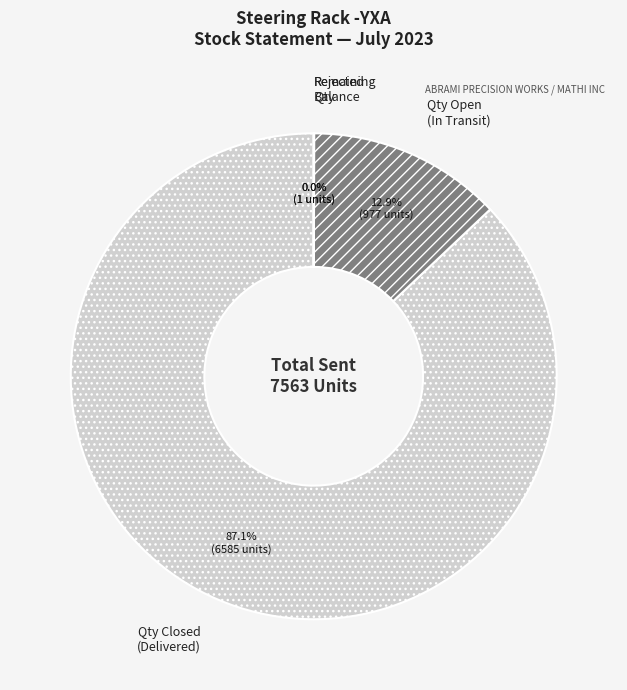

To the nearest percent, what is the difference between the largest and smallest slice percentages?

87%